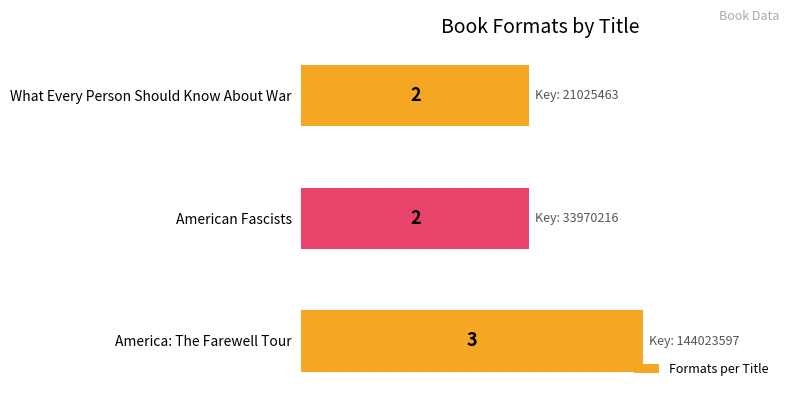

Is it true that the value at What Every Person Should Know About War is 1?

False